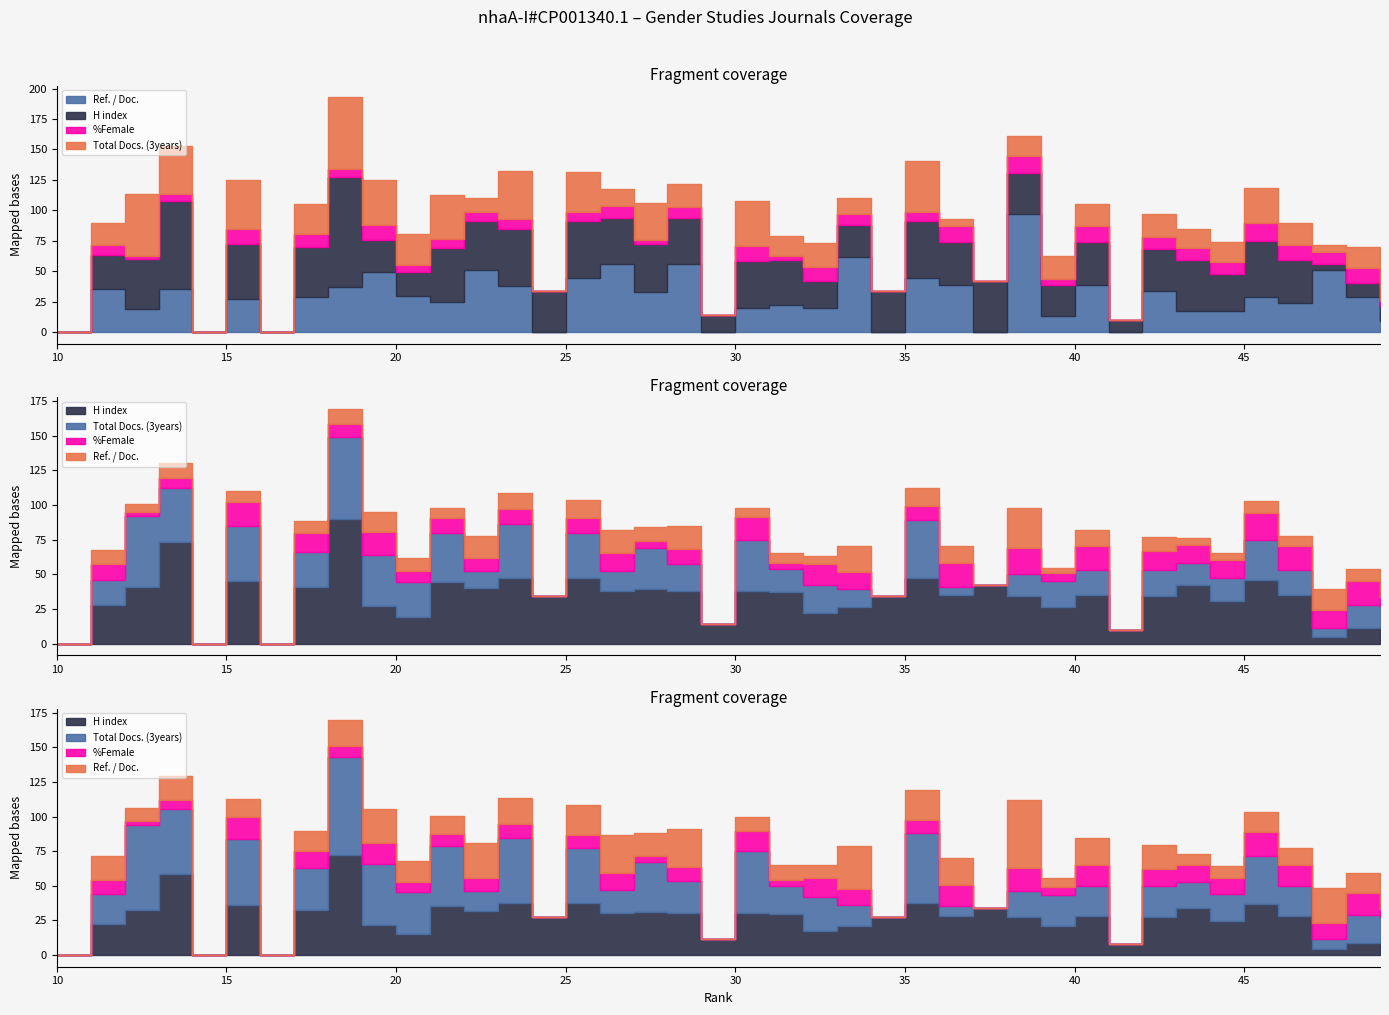

Which series has the widest spread of values?

Ref. / Doc.